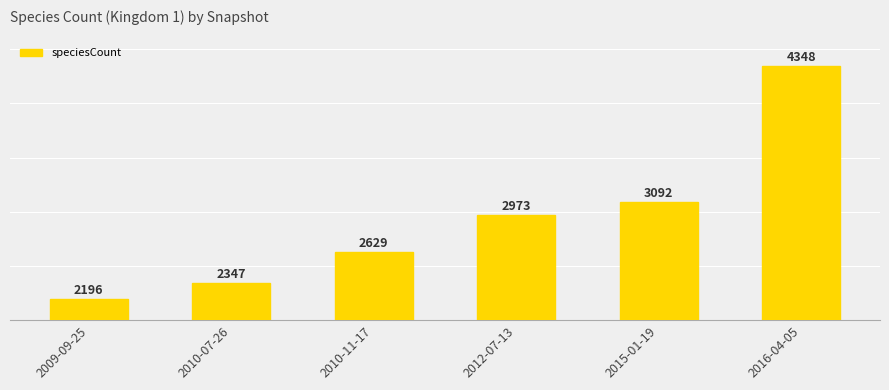

Which label corresponds to the largest value in the chart?

2016-04-05